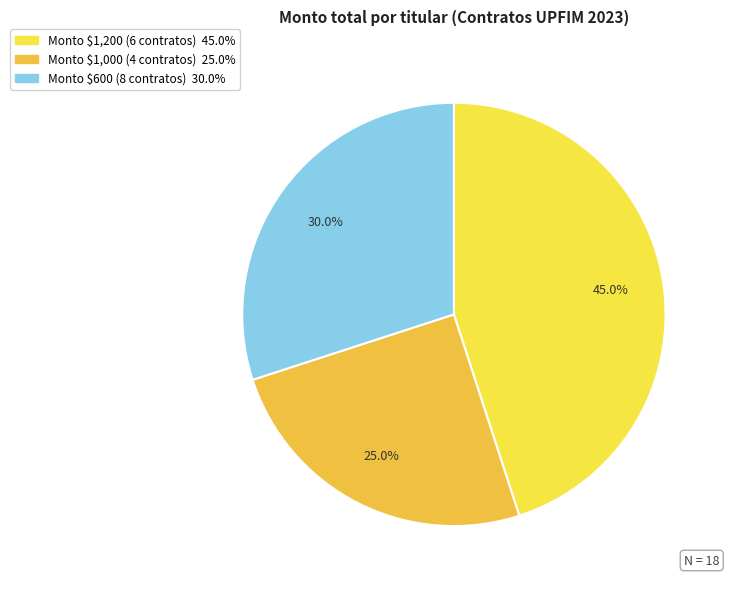

Is there a majority slice in this chart?

No